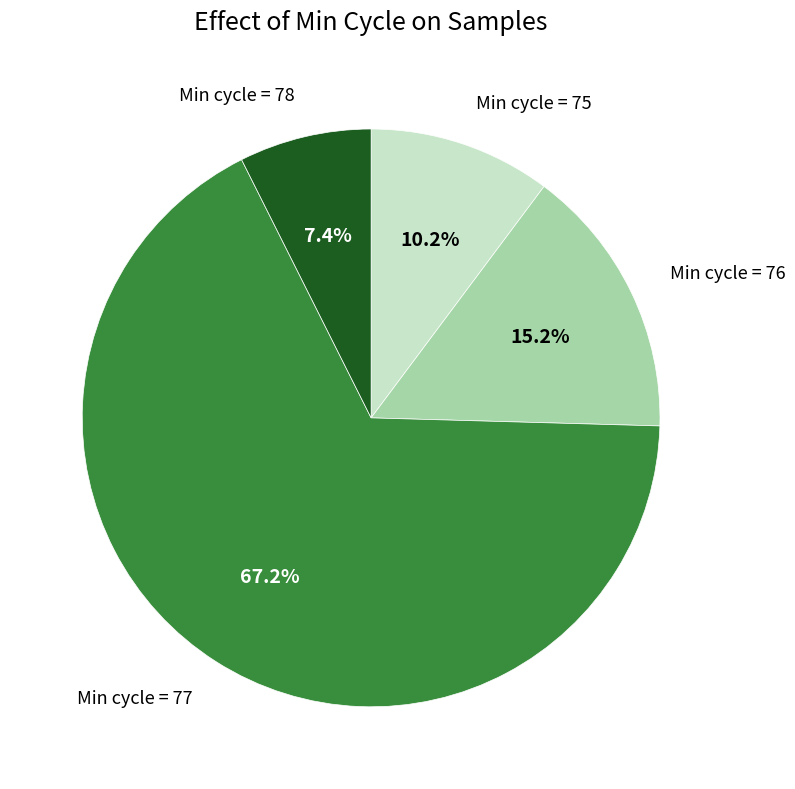

Does any single category account for the majority?

Yes